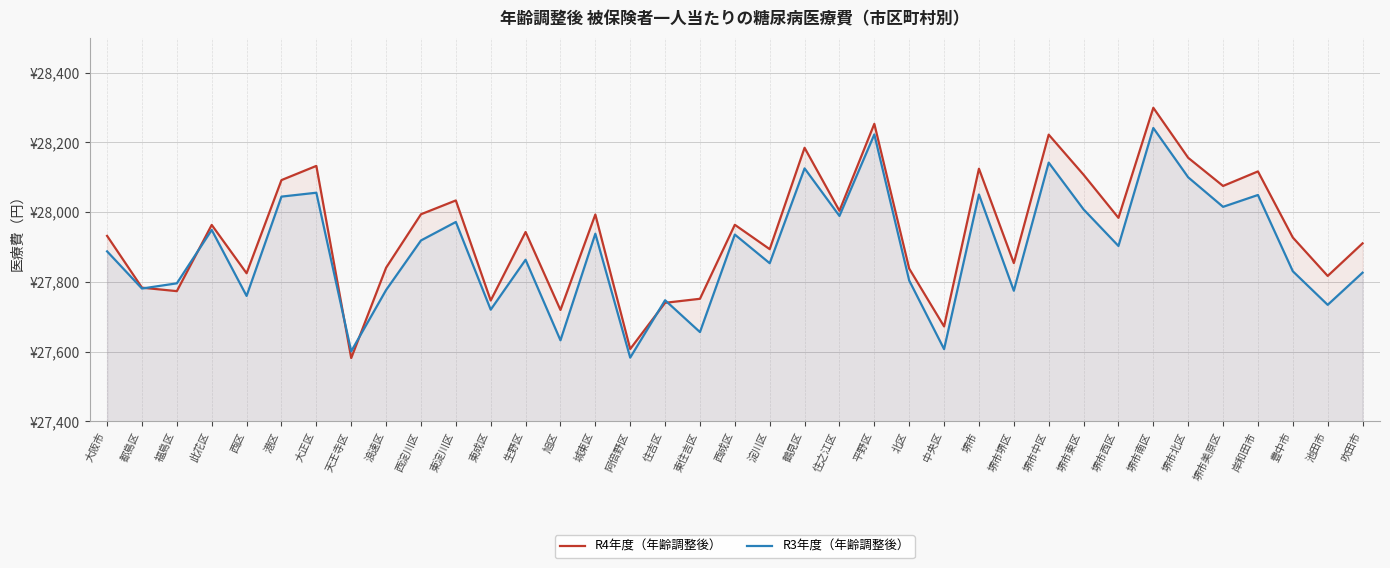

Reading left to right, transcribe all the data shown in this chart.

R4年度（年齢調整後）: 27932.1	27783.5	27773.5	27963.5	27824.8	28092.1	28132.8	27581.6	27840.7	27994.0	28033.7	27746.7	27943.2	27719.5	27993.3	27607.6	27740.1	27751.6	27963.9	27893.9	28184.7	28004.0	28253.4	27838.2	27672.3	28124.7	27854.1	28222.4	28107.4	27983.8	28299.5	28156.0	28075.2	28116.9	27927.4	27817.1	27910.7
R3年度（年齢調整後）: 27887.6	27781.0	27796.0	27949.1	27759.8	28044.7	28055.8	27600.9	27776.7	27918.9	27971.9	27720.4	27863.6	27632.5	27938.2	27582.9	27747.5	27656.1	27935.8	27853.6	28125.7	27989.3	28223.0	27804.0	27607.3	28050.8	27774.7	28142.2	28008.0	27903.1	28241.5	28100.0	28015.4	28049.3	27830.6	27734.2	27826.5